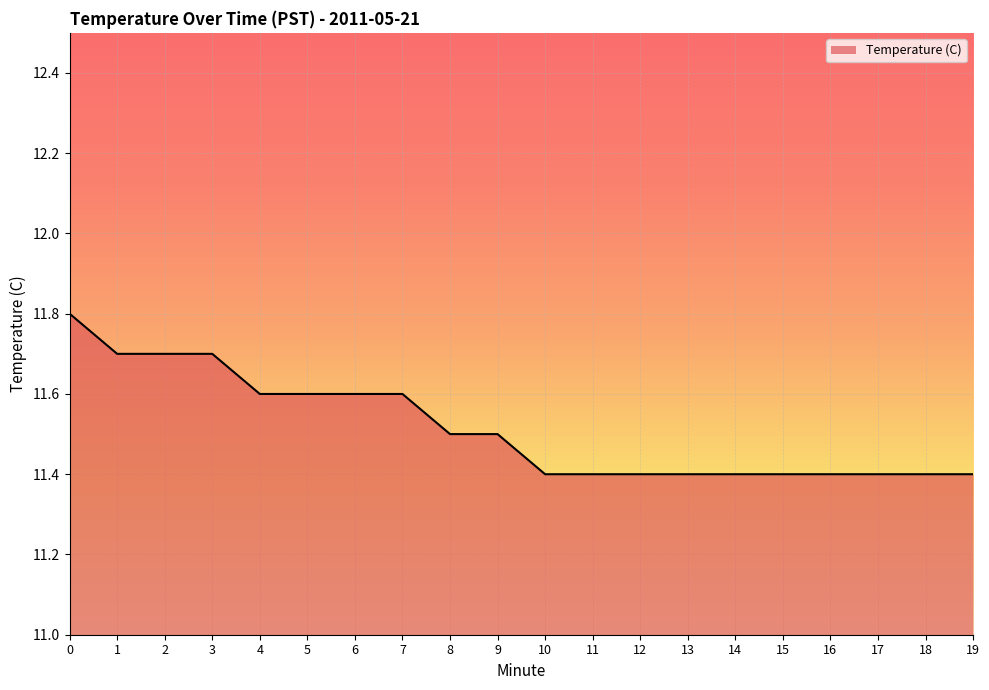

The value at 4 is 11.6. True or false?

True